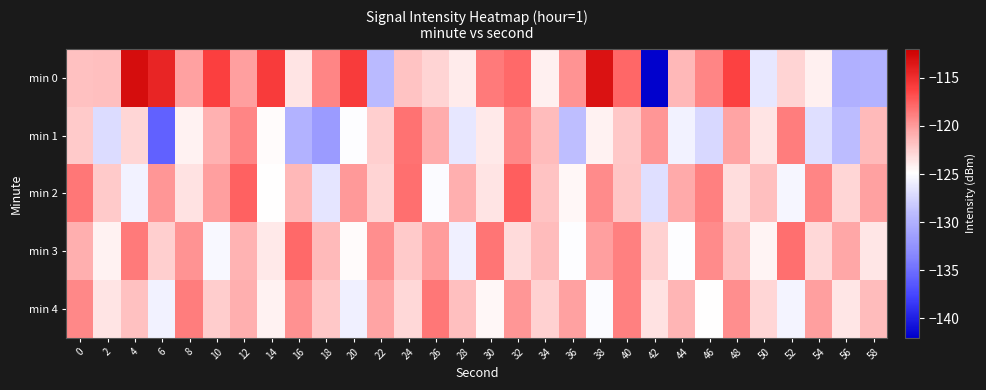

Count the number of data series in this chart.

5